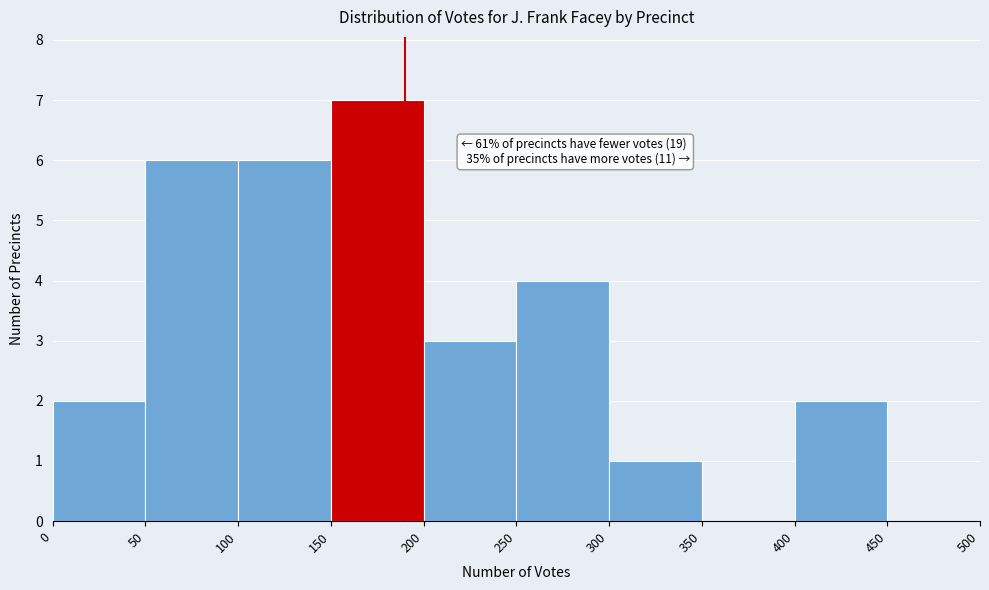

Which range on the x-axis has the tallest bar?

150 to 200